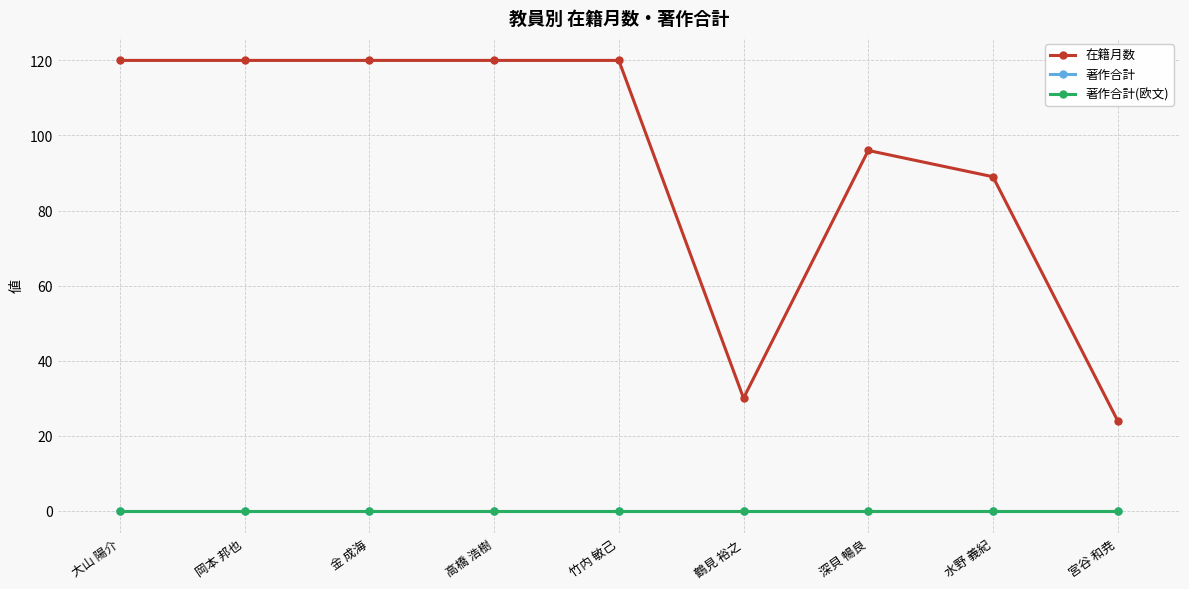

How many lines are shown in the chart?

3